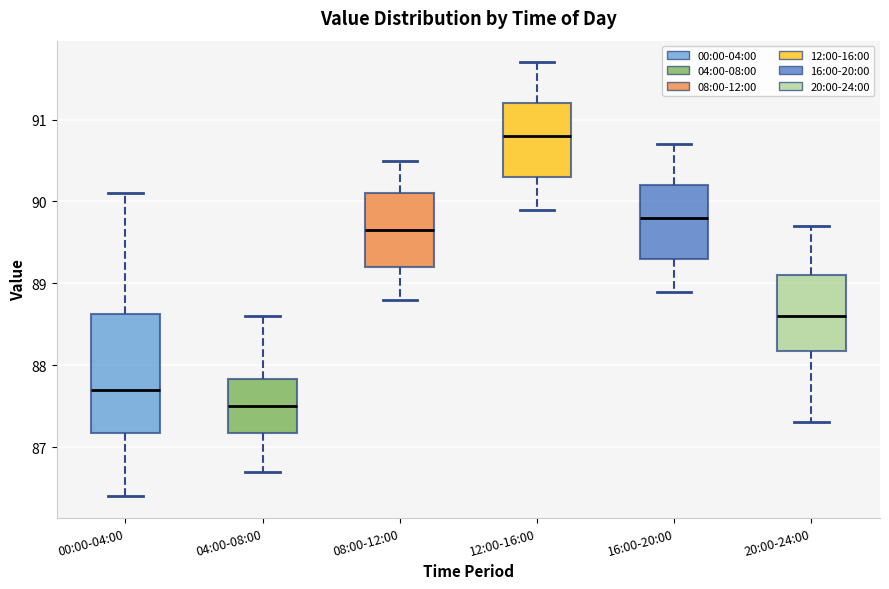

Reading left to right, transcribe this box plot: for each box, give where its median line is, the range the box spans, and where its two whiskers end, as read against the y-axis. The values are not printed on the chart, so give them approximately, as read against the axis.

00:00-04:00: median 87.7, box 87.2 to 88.6, whiskers 86.4 to 90.1
04:00-08:00: median 87.5, box 87.2 to 87.8, whiskers 86.7 to 88.6
08:00-12:00: median 89.7, box 89.2 to 90.1, whiskers 88.8 to 90.5
12:00-16:00: median 90.8, box 90.3 to 91.2, whiskers 89.9 to 91.7
16:00-20:00: median 89.8, box 89.3 to 90.2, whiskers 88.9 to 90.7
20:00-24:00: median 88.6, box 88.2 to 89.1, whiskers 87.3 to 89.7